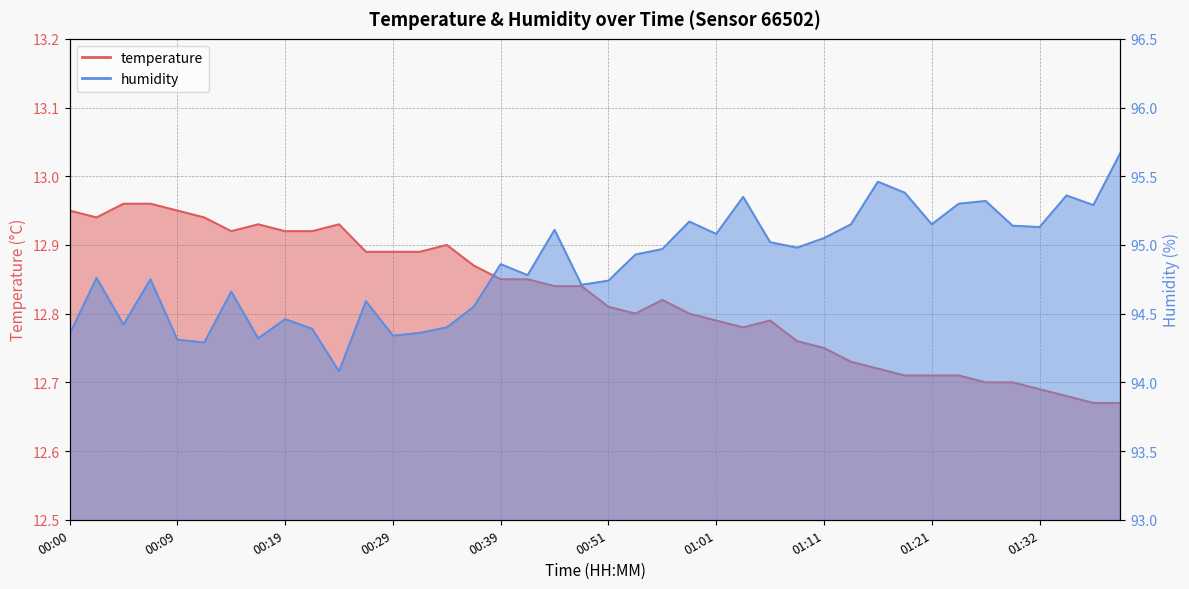

Reading left to right, extract all data points from this chart.

temperature: 00:00=12.9	00:02=12.9	00:04=13.0	00:07=13.0	00:09=12.9	00:12=12.9	00:14=12.9	00:17=12.9	00:19=12.9	00:22=12.9	00:24=12.9	00:26=12.9	00:29=12.9	00:31=12.9	00:34=12.9	00:36=12.9	00:39=12.8	00:41=12.8	00:46=12.8	00:49=12.8	00:51=12.8	00:54=12.8	00:56=12.8	00:59=12.8	01:01=12.8	01:04=12.8	01:06=12.8	01:08=12.8	01:11=12.8	01:13=12.7	01:16=12.7	01:19=12.7	01:21=12.7	01:24=12.7	01:26=12.7	01:29=12.7	01:32=12.7	01:34=12.7	01:37=12.7	01:39=12.7
humidity: 00:00=94.3	00:02=94.8	00:04=94.4	00:07=94.8	00:09=94.3	00:12=94.3	00:14=94.7	00:17=94.3	00:19=94.5	00:22=94.4	00:24=94.1	00:26=94.6	00:29=94.3	00:31=94.4	00:34=94.4	00:36=94.5	00:39=94.9	00:41=94.8	00:46=95.1	00:49=94.7	00:51=94.7	00:54=94.9	00:56=95.0	00:59=95.2	01:01=95.1	01:04=95.3	01:06=95.0	01:08=95.0	01:11=95.0	01:13=95.2	01:16=95.5	01:19=95.4	01:21=95.2	01:24=95.3	01:26=95.3	01:29=95.1	01:32=95.1	01:34=95.4	01:37=95.3	01:39=95.7